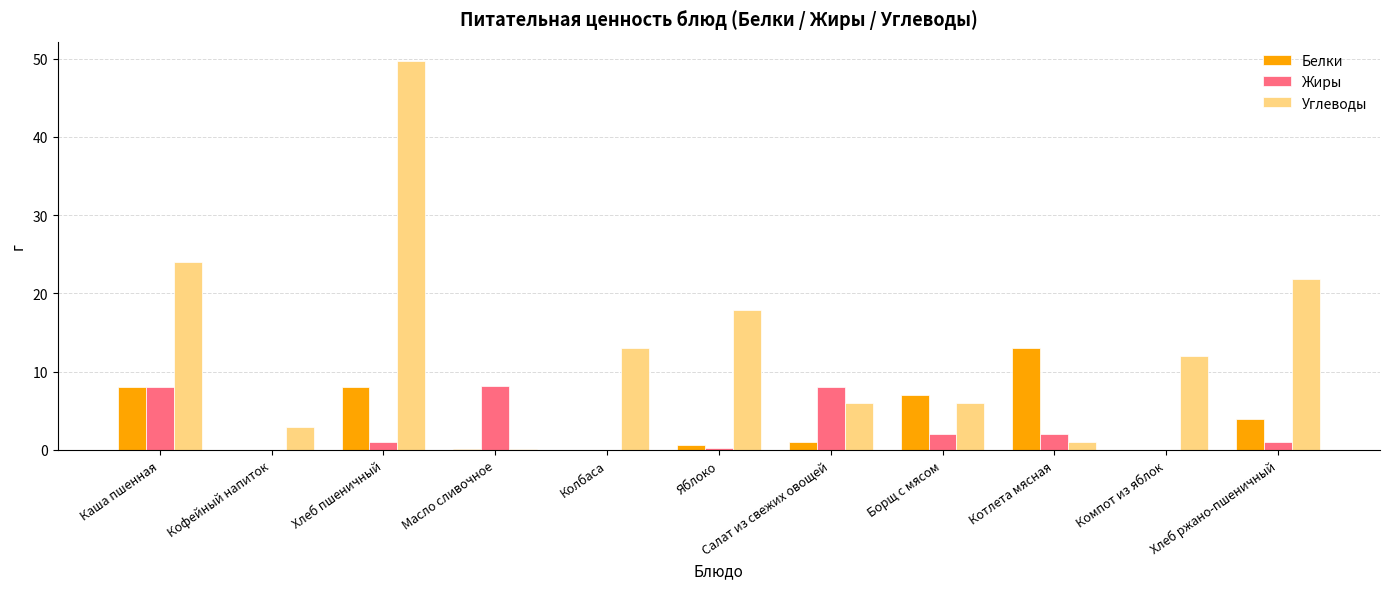

What is the sum of all Углеводы values?

154.5